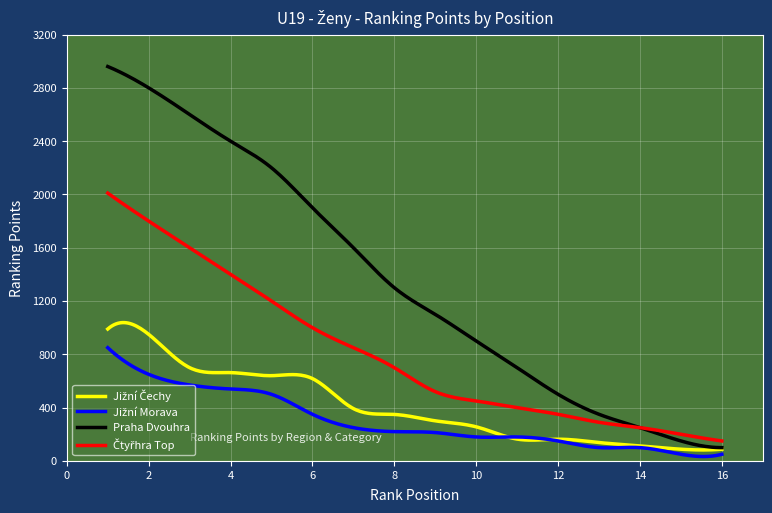

What is the minimum value for Praha Dvouhra?

100.0